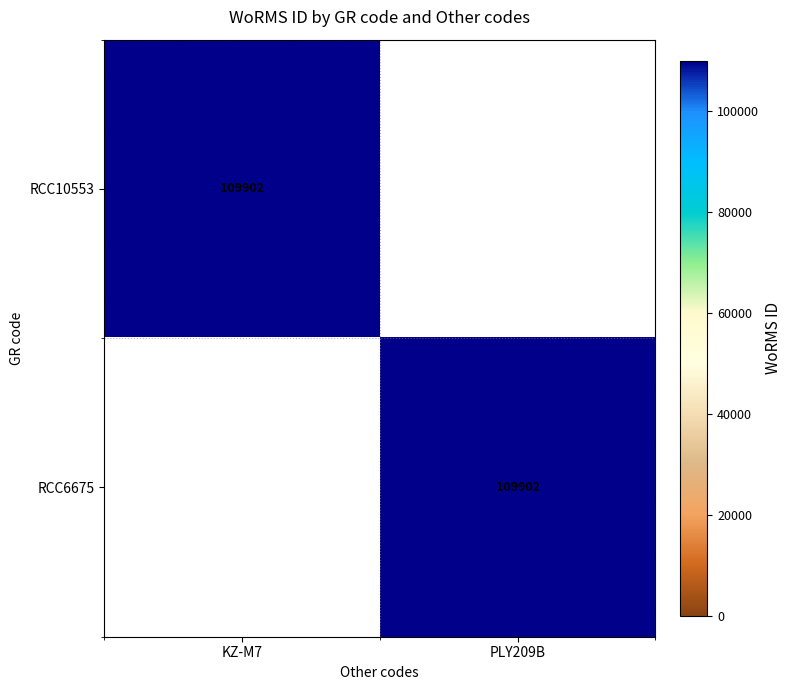

What is the difference between the maximum and minimum values in the RCC6675 series?

109902